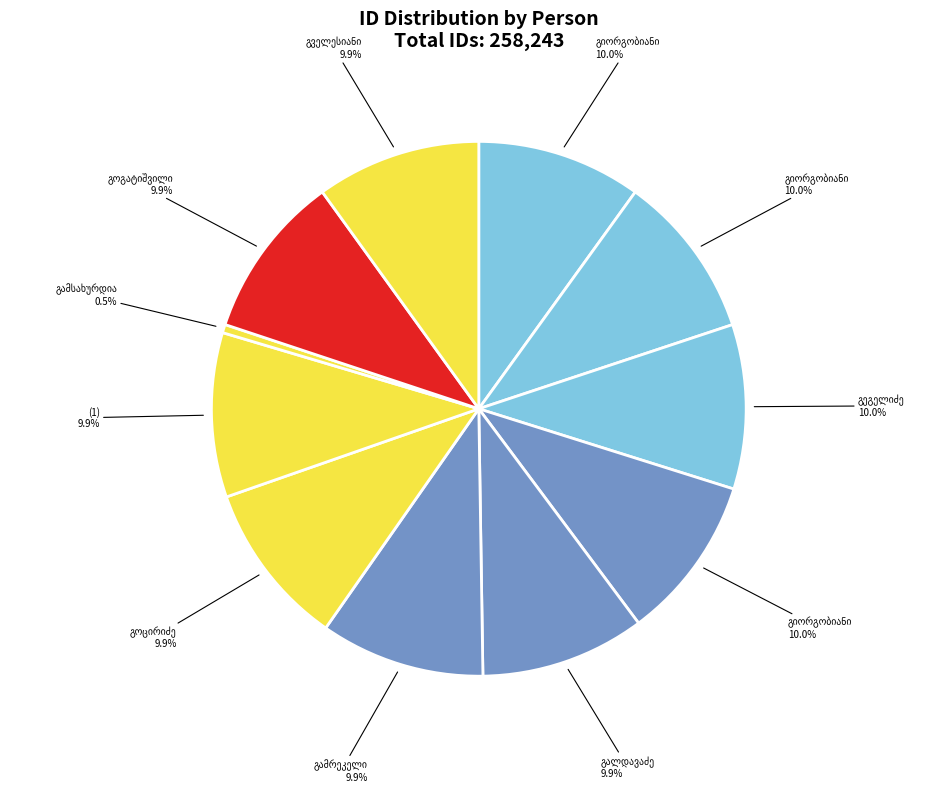

To the nearest percent, what portion does კოლია ბეგლარის ძე გველესიანი represent?

10%